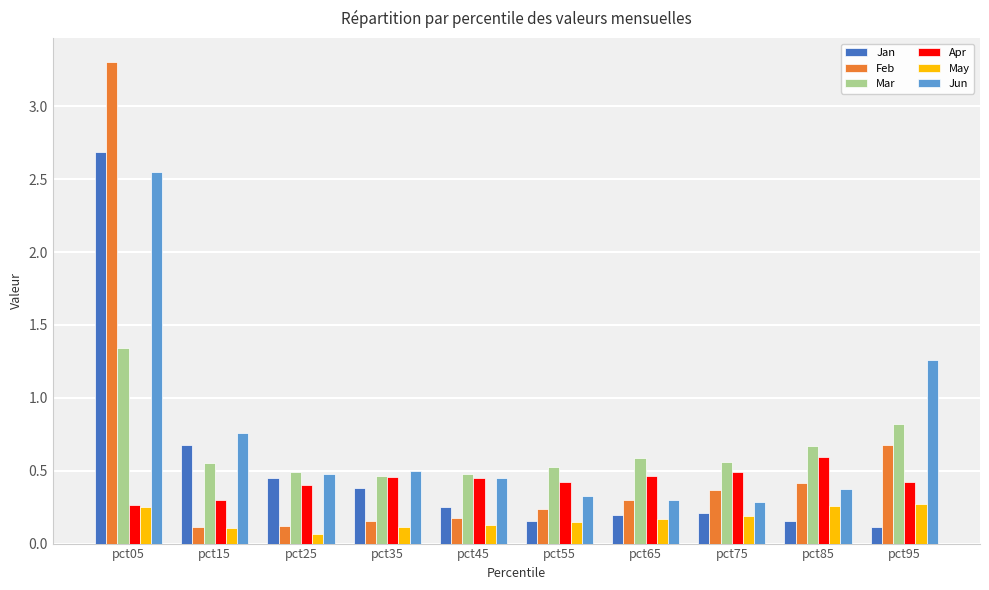

What is the sum of the Mar values at pct05 and pct75?

1.9